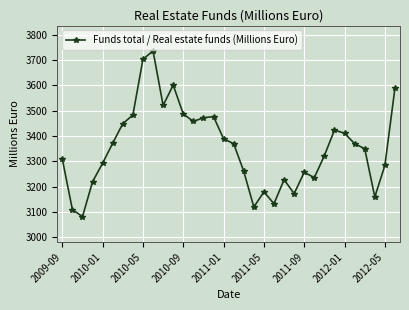

What is the value of the 21st point from the left?

3180